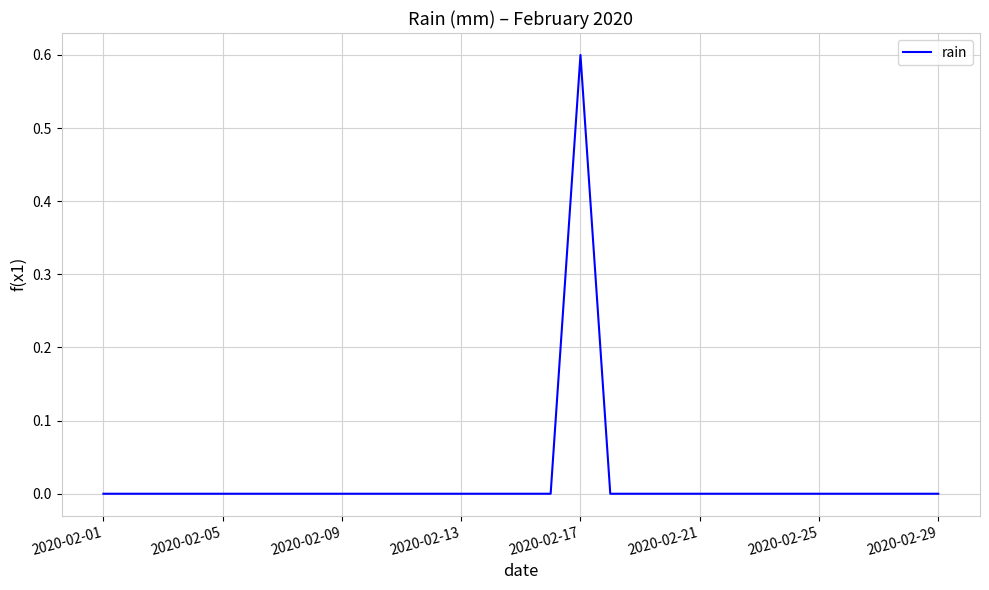

What is the maximum value shown in the chart?

0.6